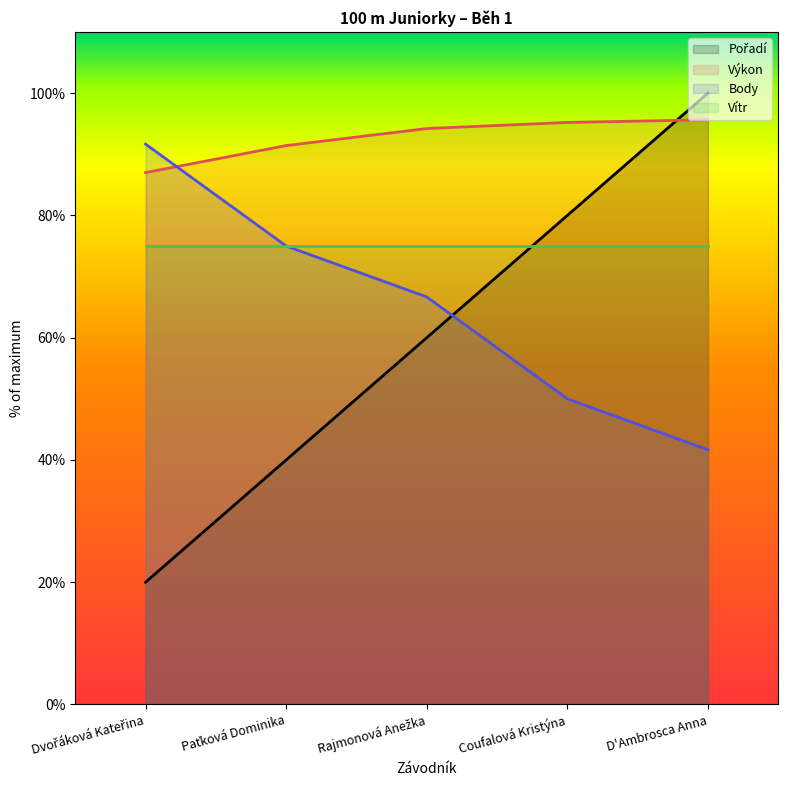

What is the difference between the highest and lowest values at Rajmonová Anežka?

34.2